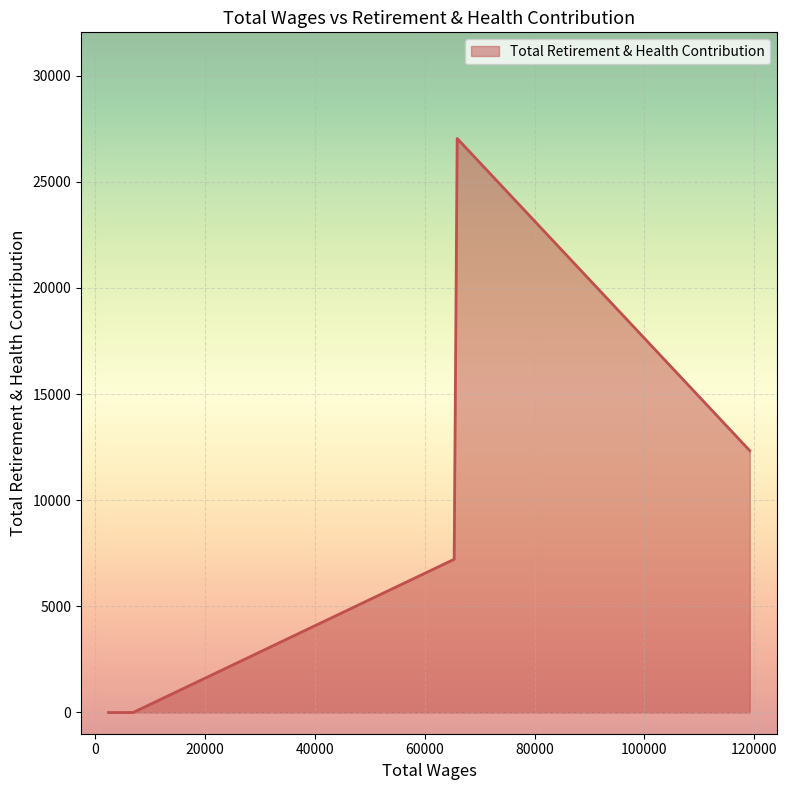

How many values are below 7217?

2